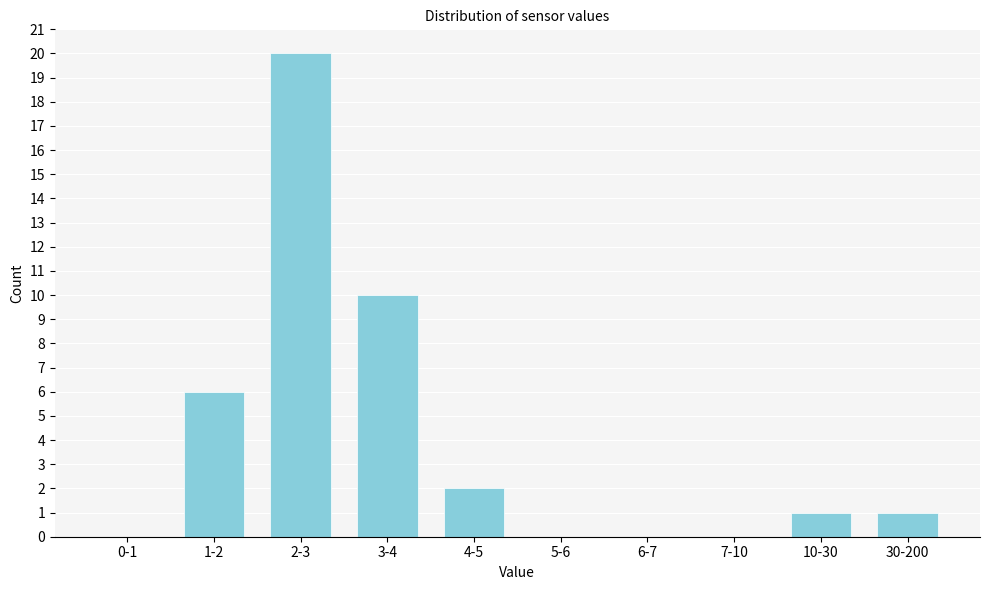

Reading right to left, extract all data points from this chart.

30-200=1	10-30=1	7-10=0	6-7=0	5-6=0	4-5=2	3-4=10	2-3=20	1-2=6	0-1=0